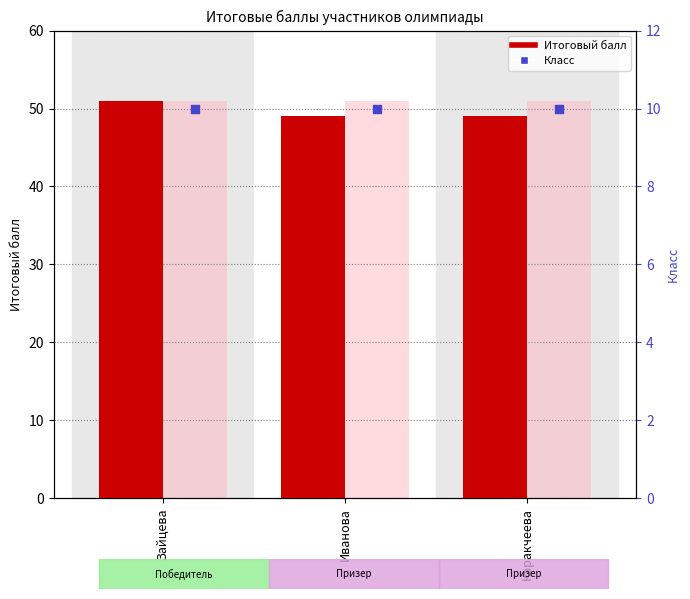

Which series contains the lowest Y value?

Класс